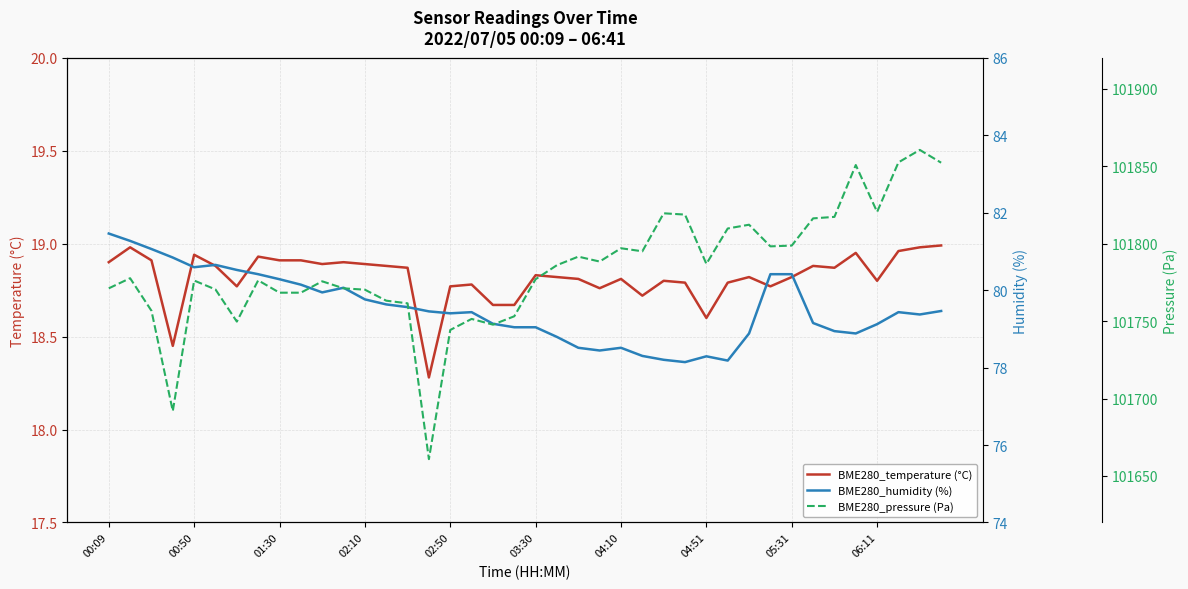

In BME280_pressure (Pa), how many points are lower than both neighbors (excluding endpoints)?

9